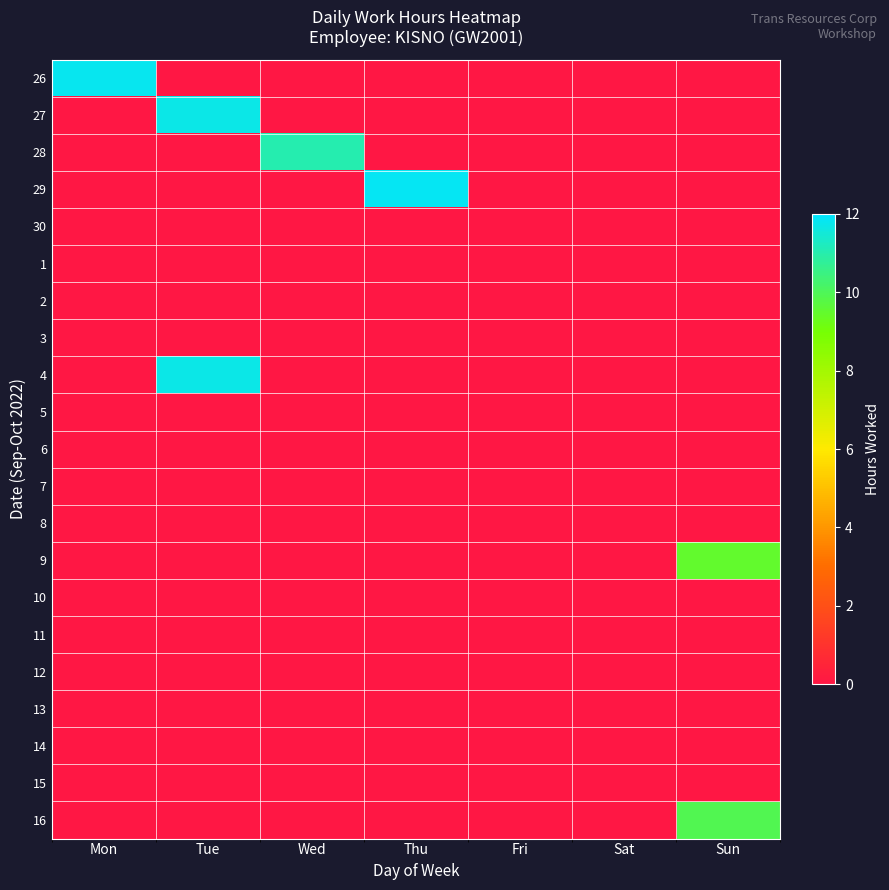

Which series changed the most between Wed and Fri?

28